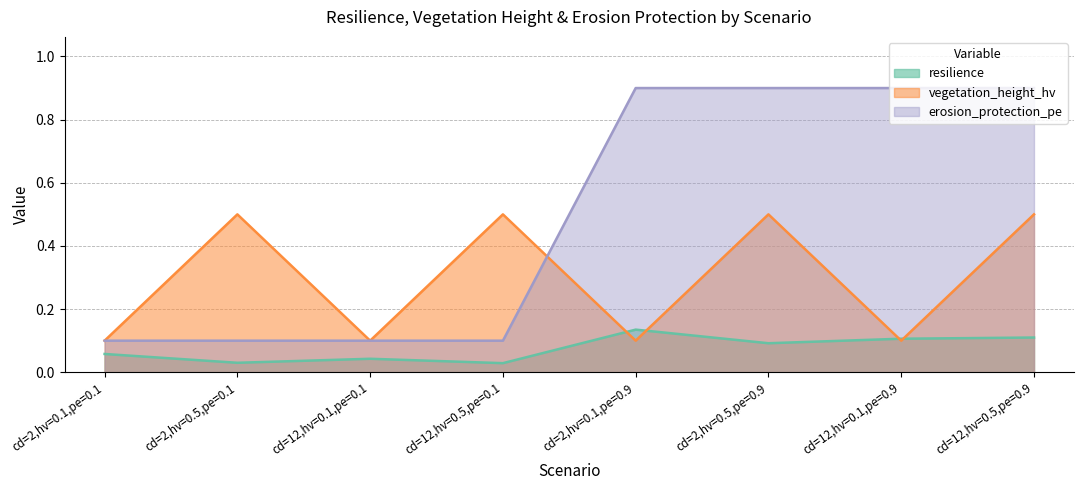

At which label does vegetation_height_hv reach its minimum?

cd=2,hv=0.1,pe=0.1